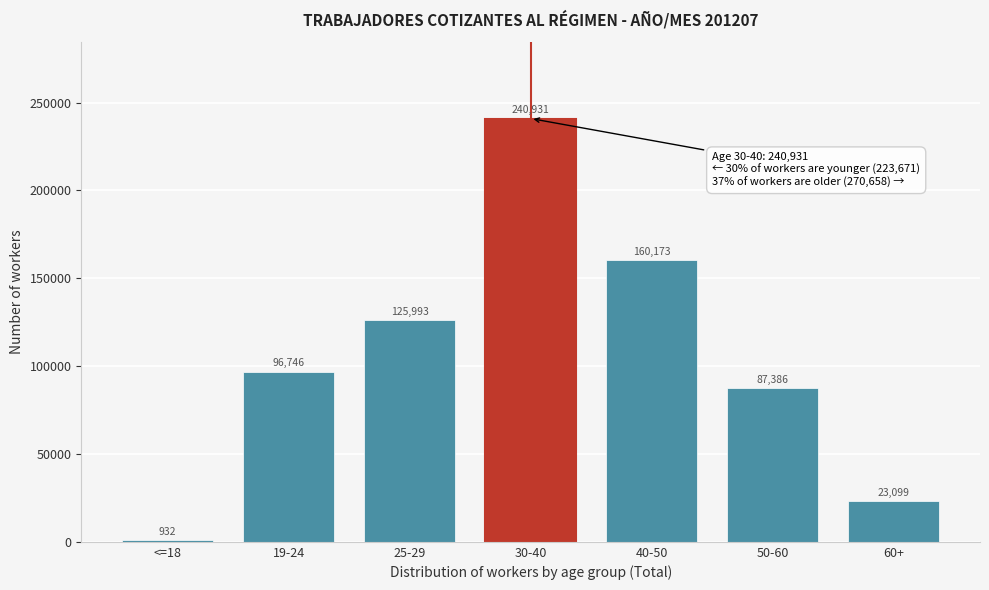

Reading left to right, what are all the values shown in this chart?

932	96746	125993	240931	160173	87386	23099